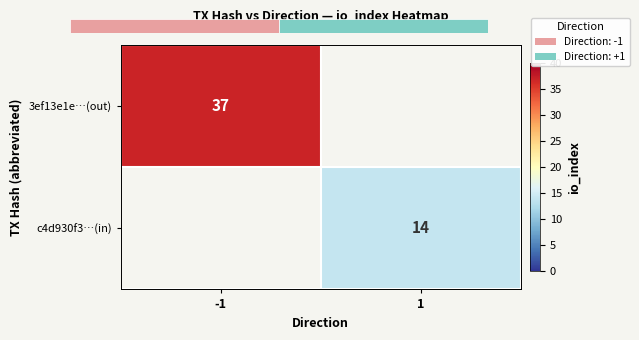

The 3ef13e1e…(out) series shows 62 at -1. True or false?

False